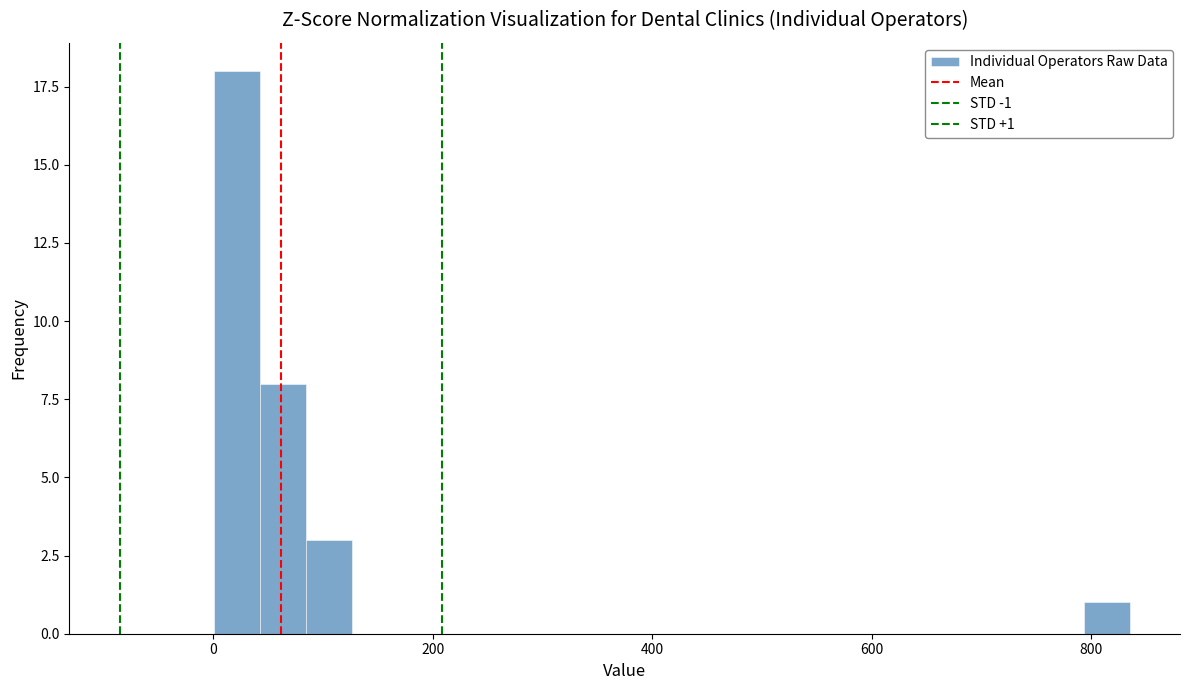

Read against the x-axis, roughly where is the centre of the tallest bar?

20